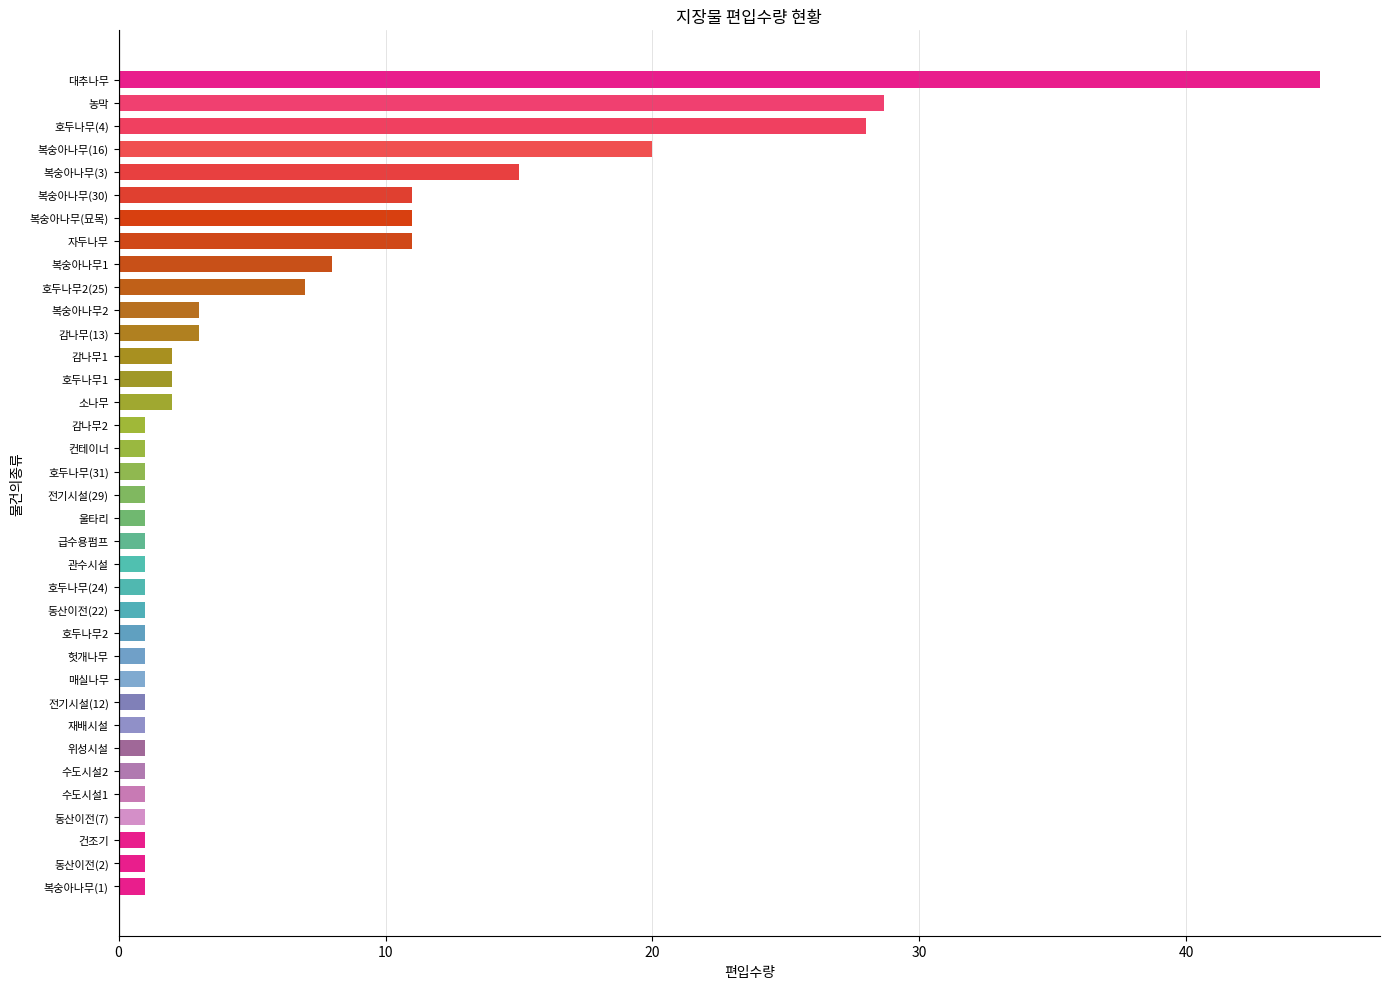

Read the value at 급수용펌프.

1.0